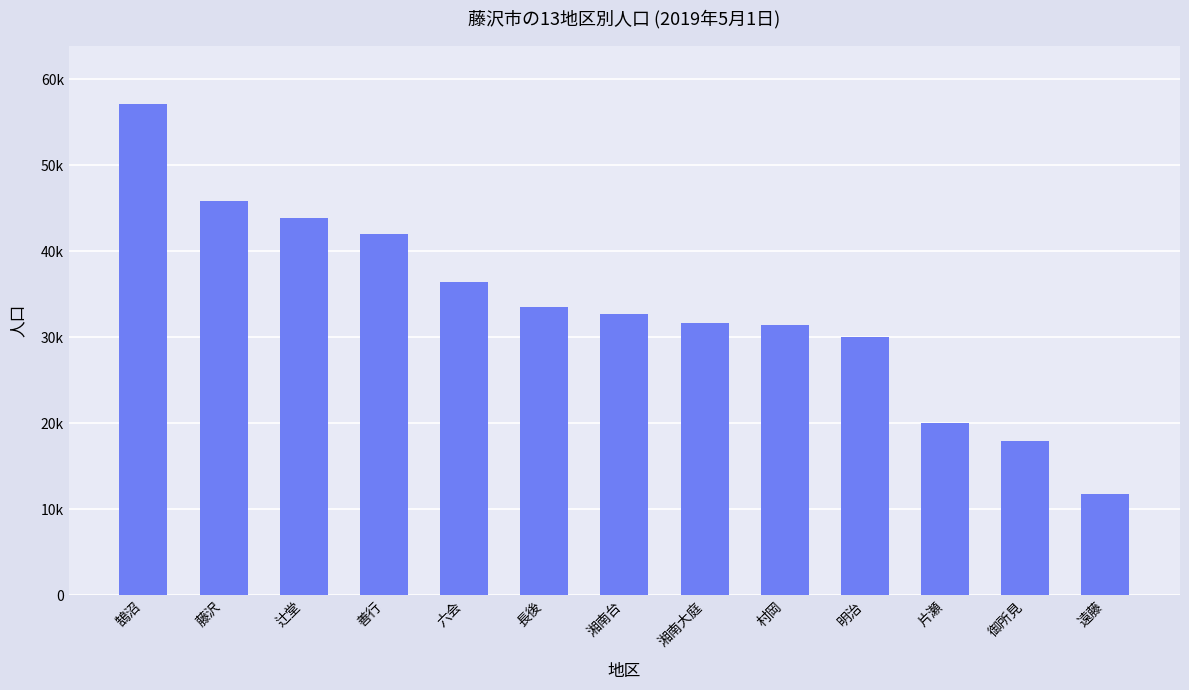

List the labels in order of value, largest first.

鵠沼, 藤沢, 辻堂, 善行, 六会, 長後, 湘南台, 湘南大庭, 村岡, 明治, 片瀬, 御所見, 遠藤